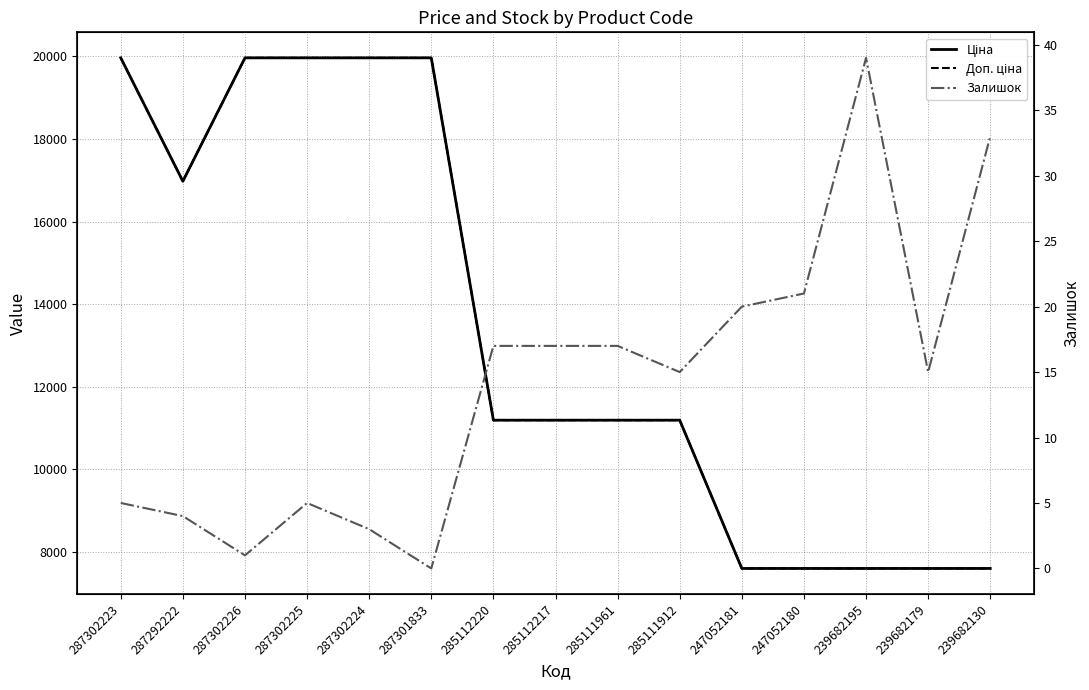

At how many categories does at least one series exceed 18223?

5